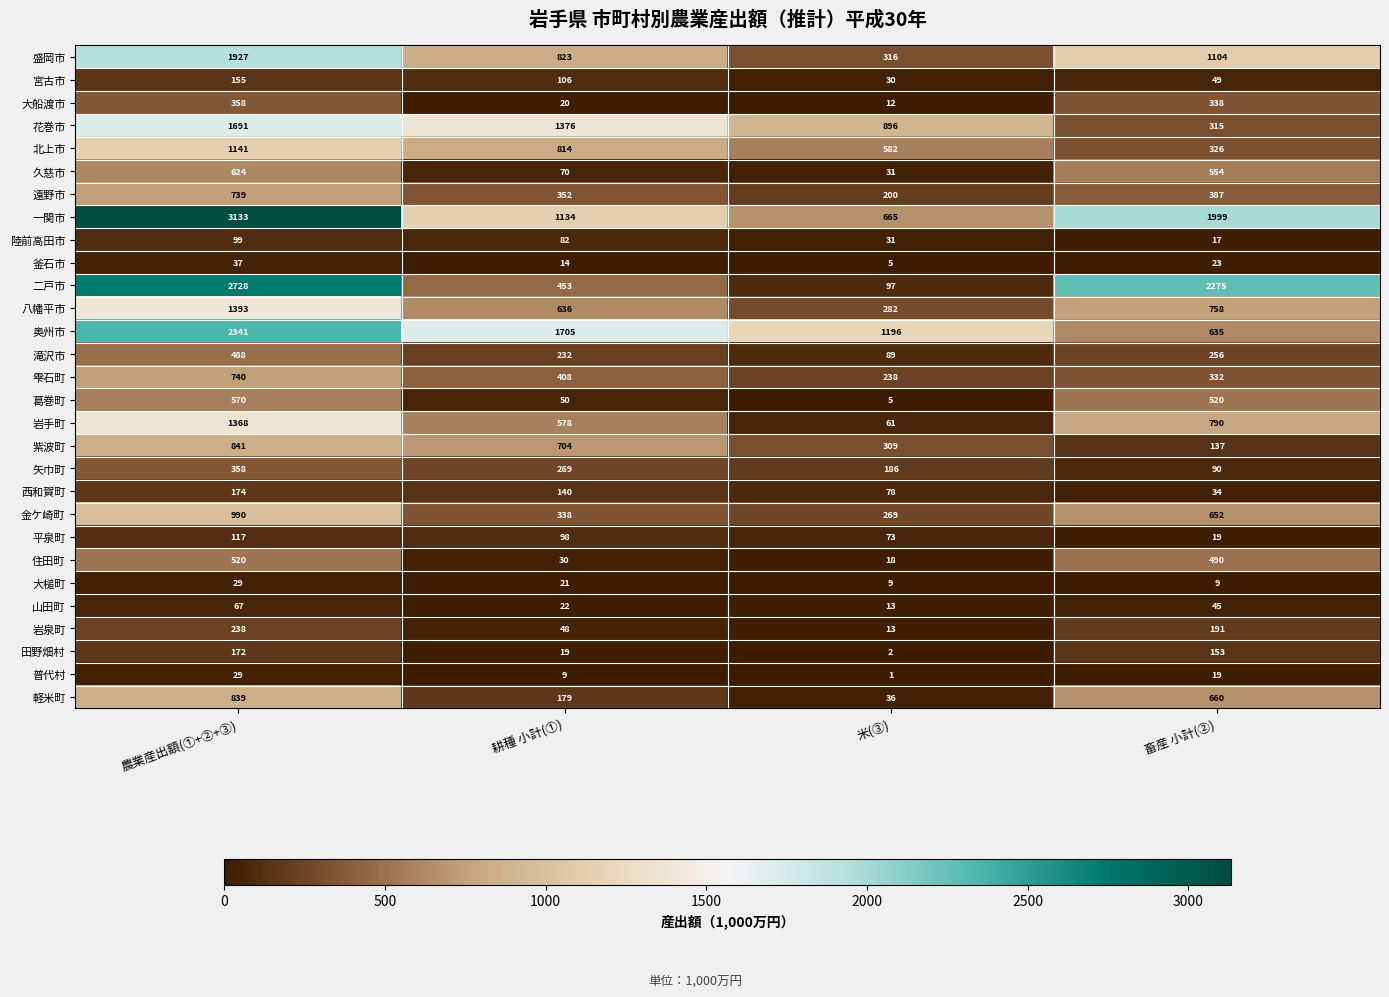

What is the maximum value shown in the chart?

3133